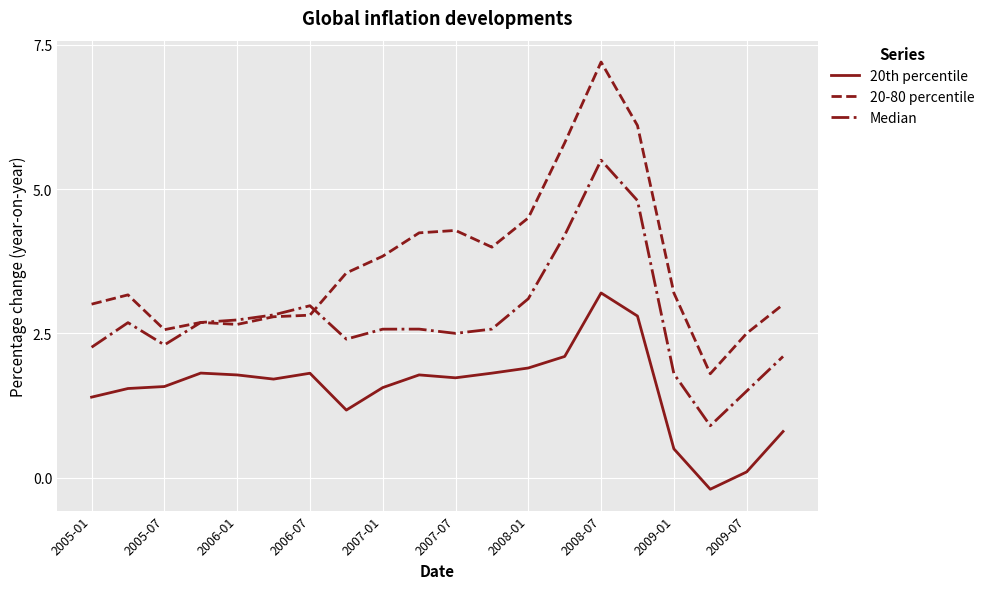

Which series has the widest spread of values?

20-80 percentile